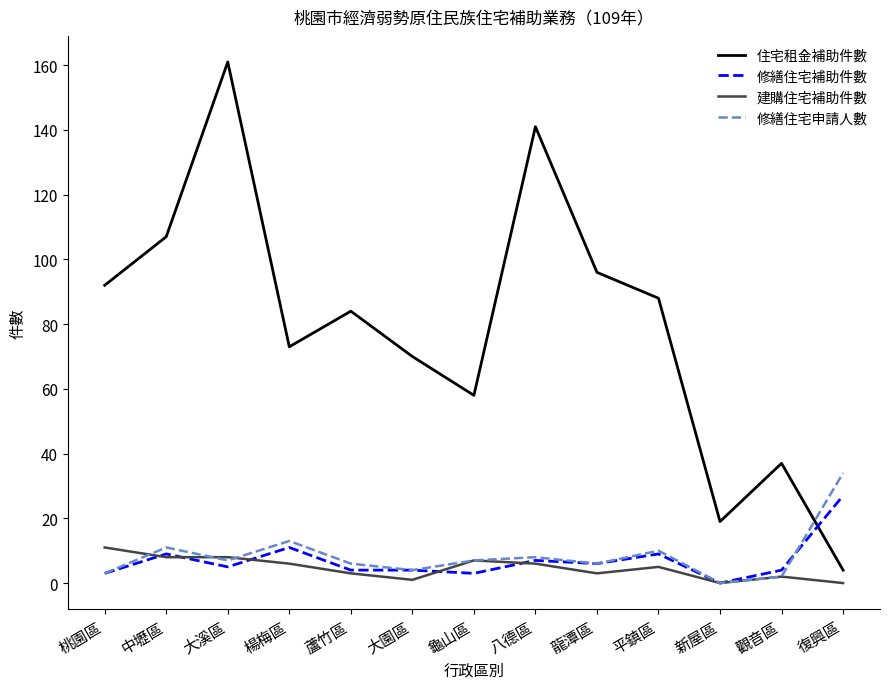

Is it true that 住宅租金補助件數 equals 161 at 桃園區?

False